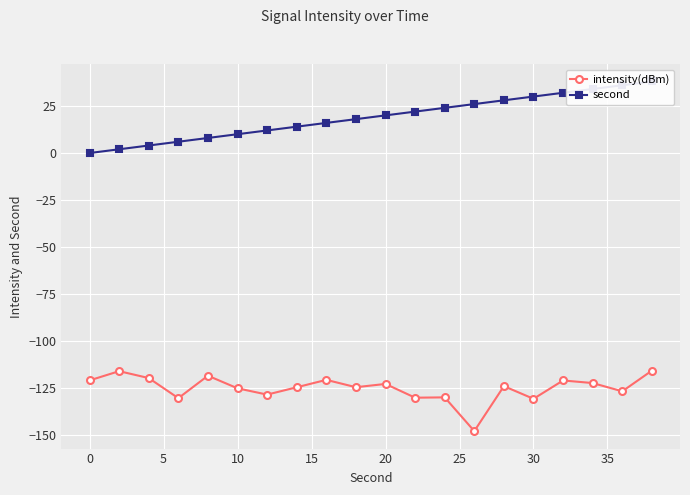

What is the minimum value for intensity(dBm)?

-147.7